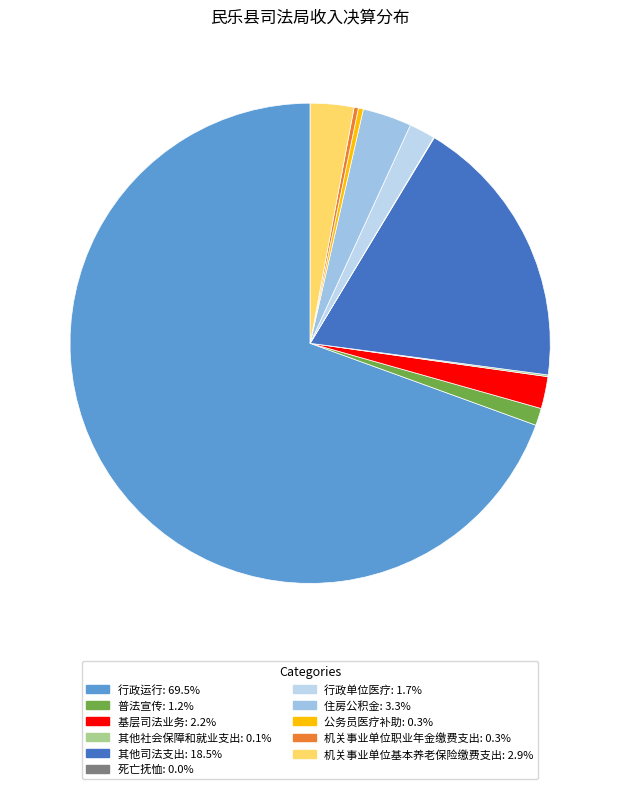

To the nearest percent, what portion does 其他司法支出 represent?

18%